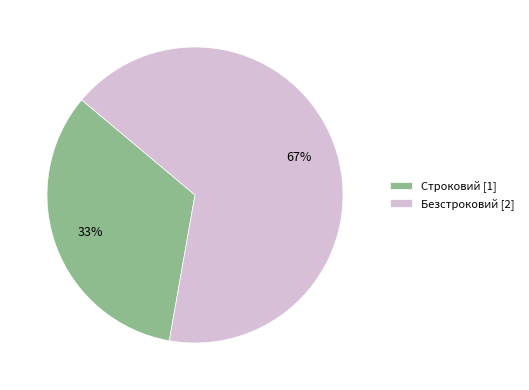

Count the number of slices in the pie.

2